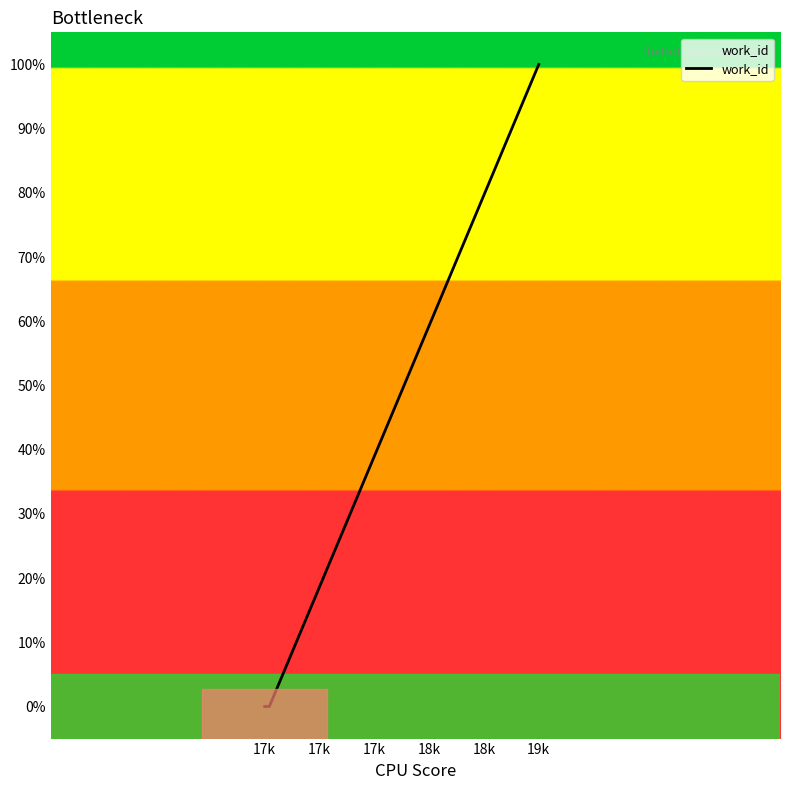

What is the maximum value shown in the chart?

100.0